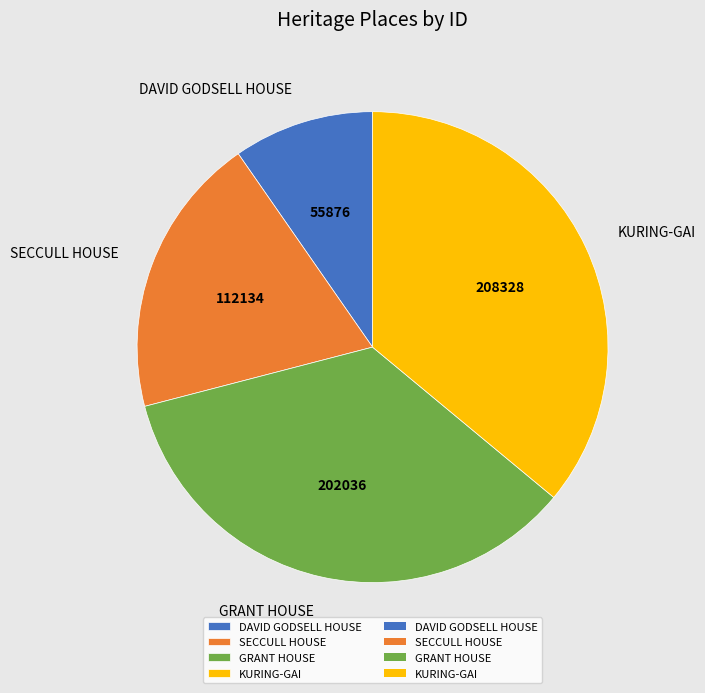

Count the number of slices in the pie.

4